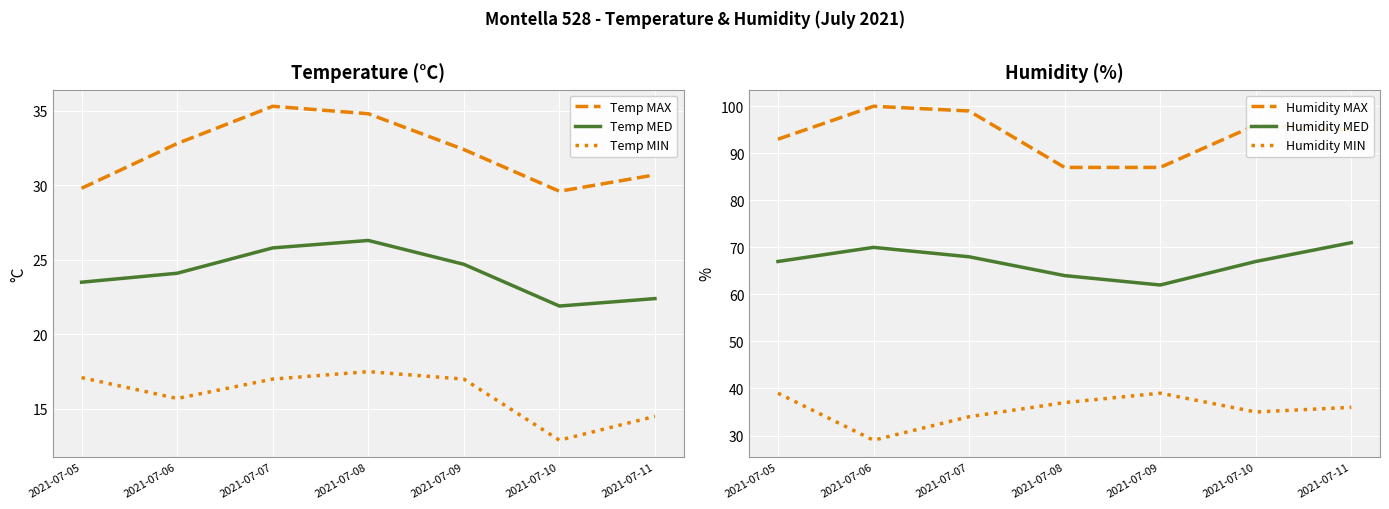

At which category does Temp MED reach its first local valley?

2021-07-10